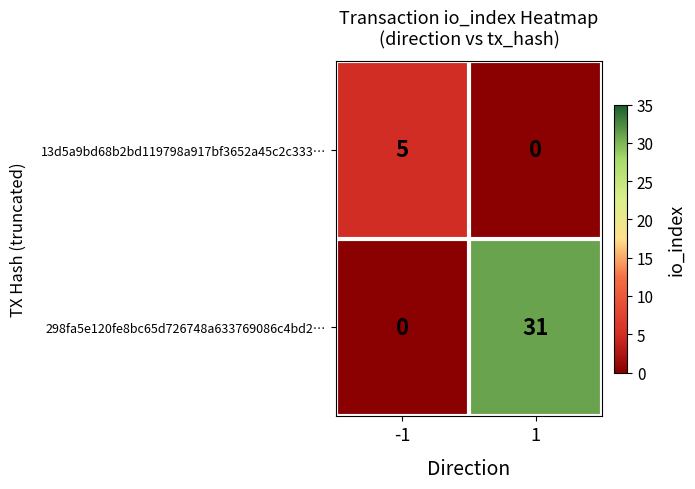

At -1, list the series in order from largest to smallest.

13d5a9bd68b2bd119798a917bf3652a45c2c333…, 298fa5e120fe8bc65d726748a633769086c4bd2…